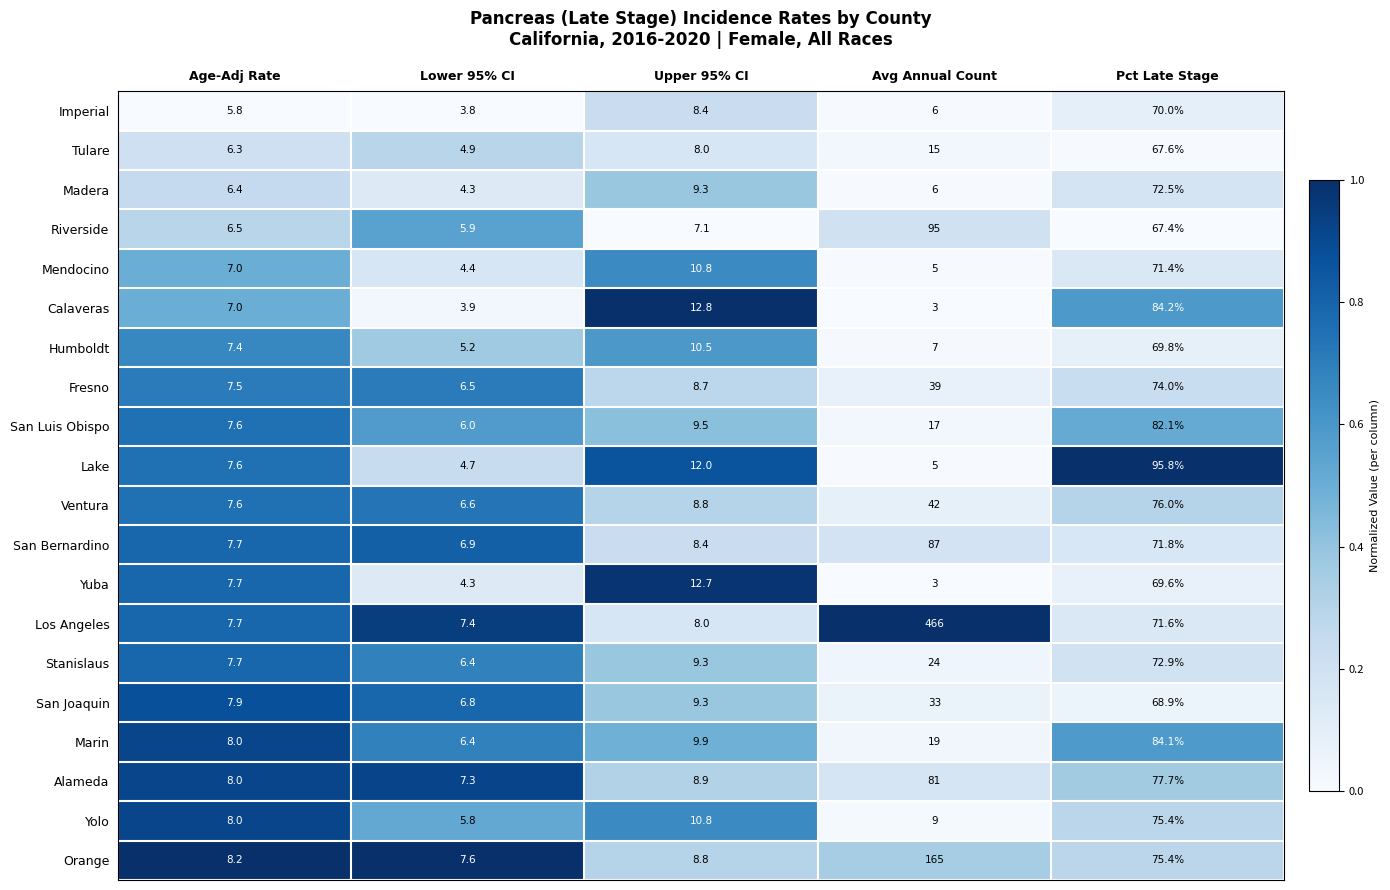

What is the difference between the maximum and second lowest values in the Riverside series?

88.5